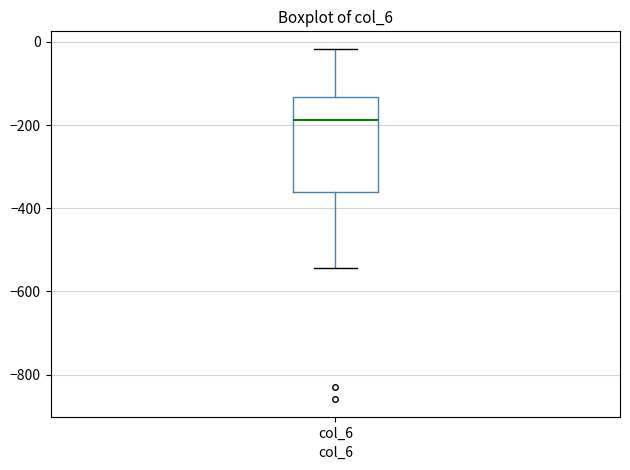

Where is the lower edge of the box for col_6 on the y-axis? The values are not printed on the chart, so give them approximately, as read against the axis.

-360